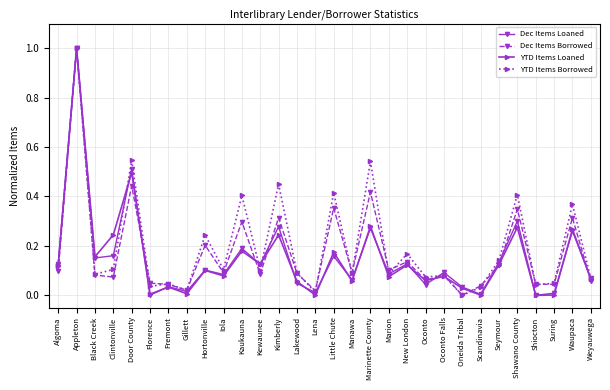

What is the greatest value displayed?

1.0